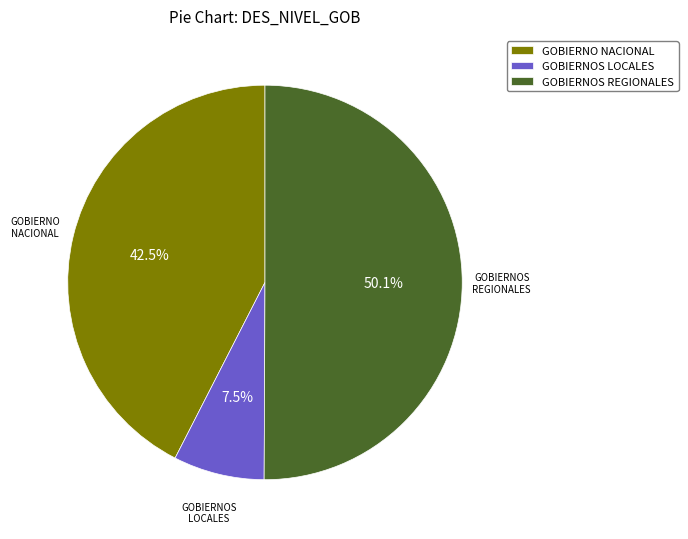

Approximately how many times larger is the value at GOBIERNOS REGIONALES compared to GOBIERNO NACIONAL?

1.2